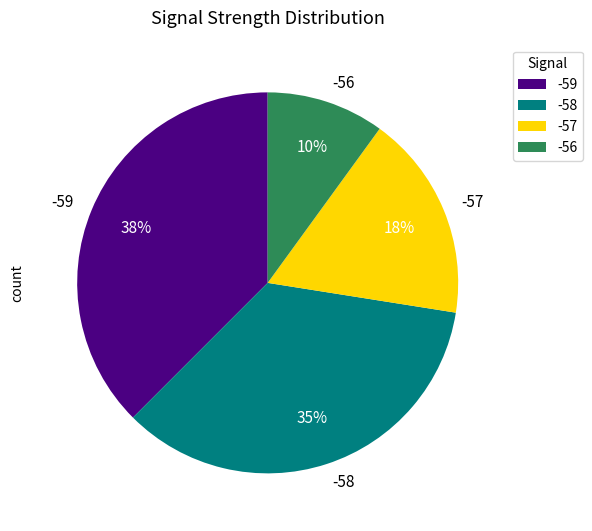

To the nearest percent, what is the average slice percentage?

25%